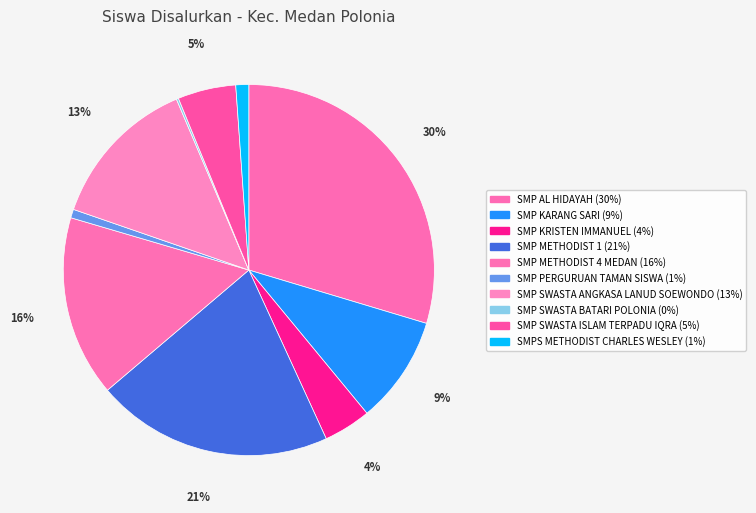

Count the number of slices in the pie.

10